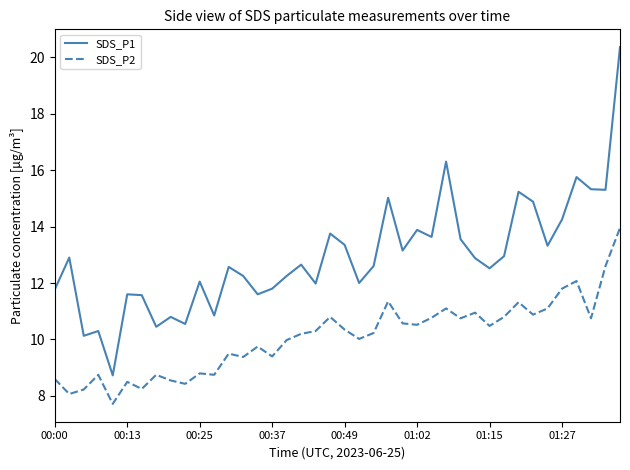

What is the difference between the maximum and minimum values in the SDS_P1 series?

11.6